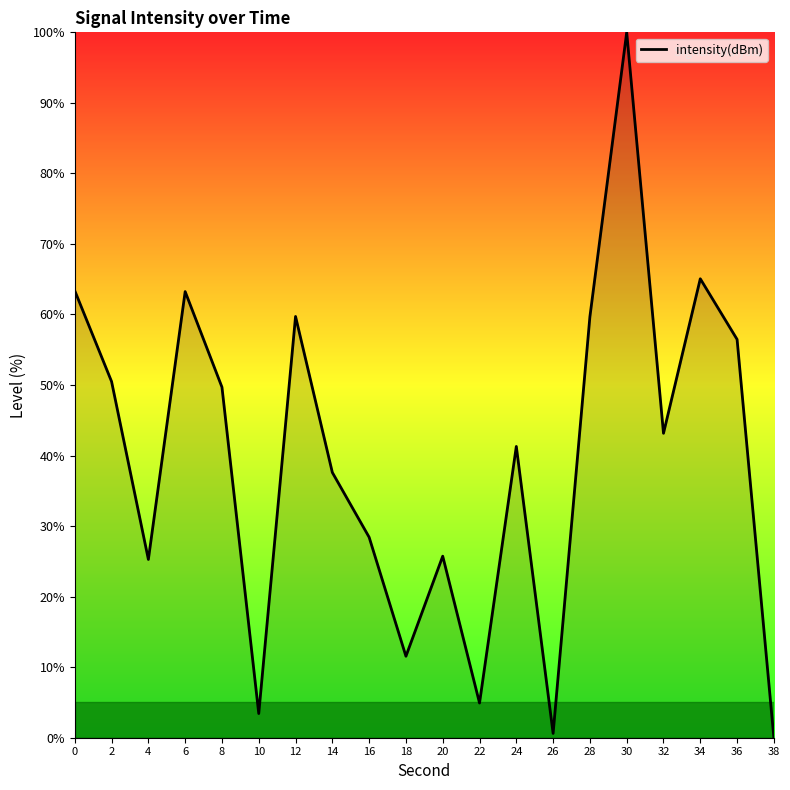

What value does the data have at 10?

3.4